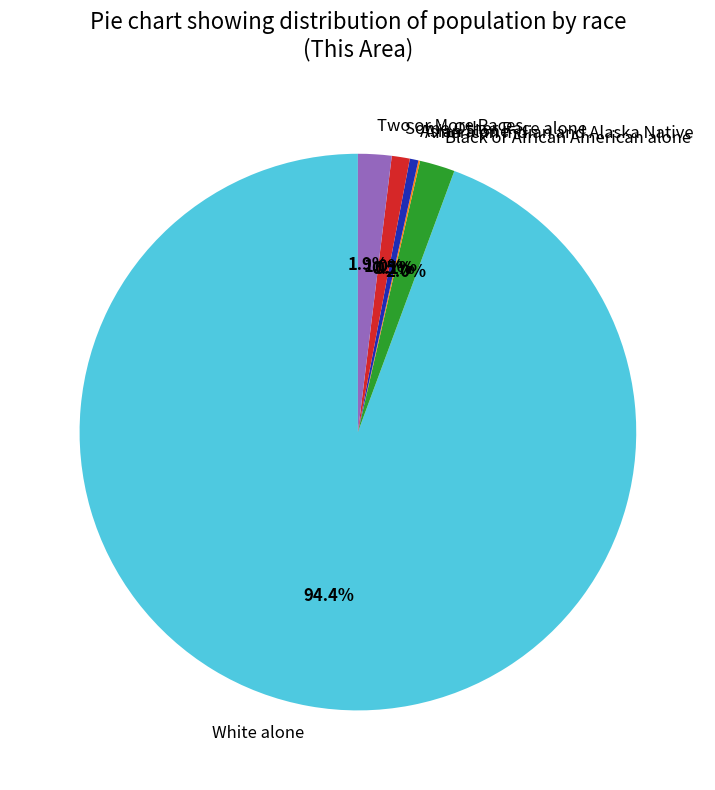

What is the largest slice in the pie chart?

White alone